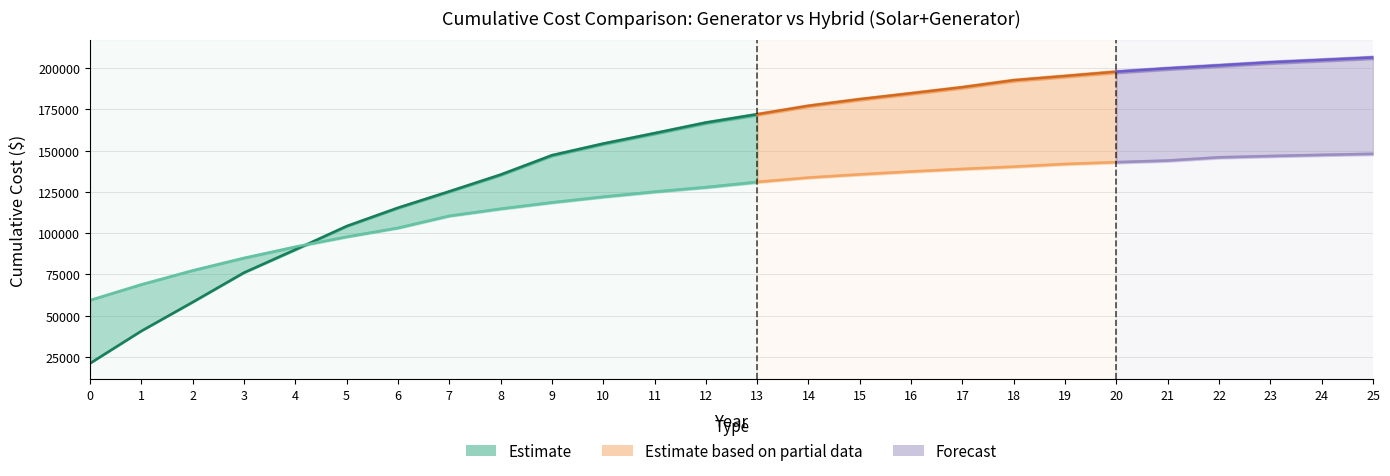

Which series ends up on top after the final intersection of Hybrid (Solar+Generator) and Generator?

Generator